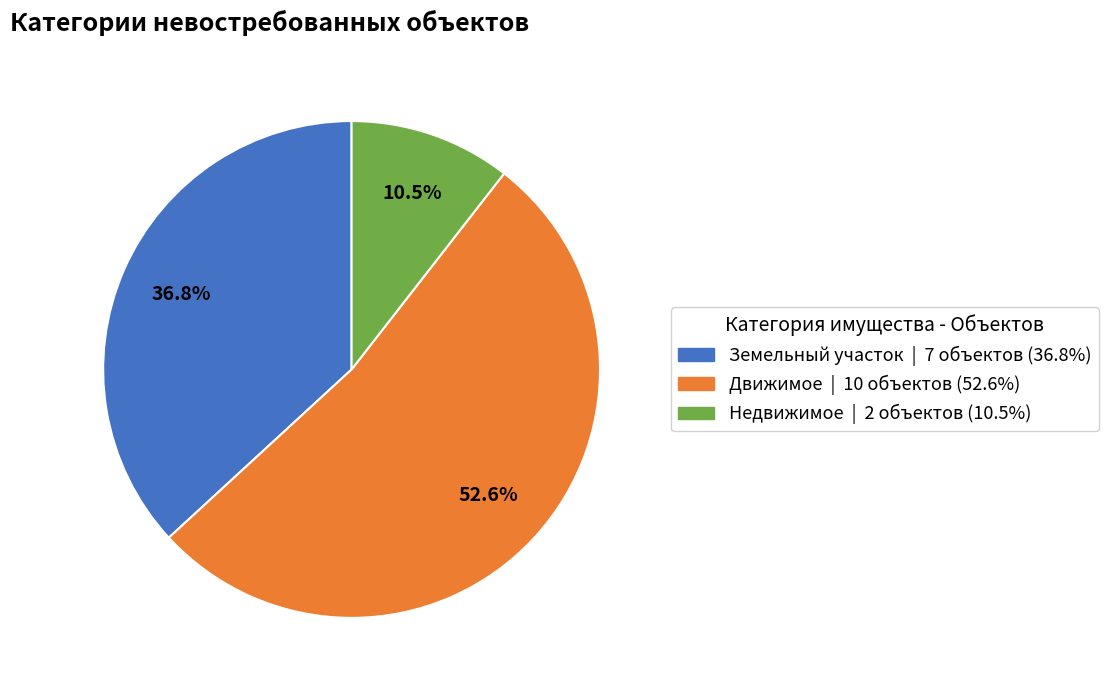

Which has a higher value, Движимое or Недвижимое?

Движимое